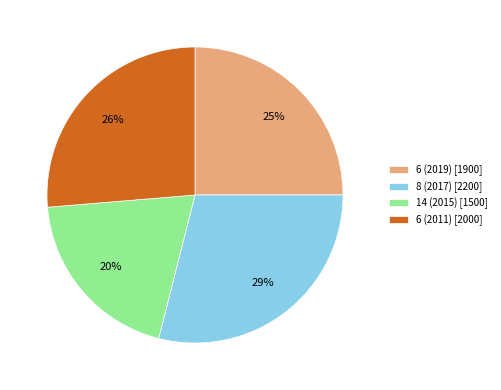

To the nearest percent, what portion does 6 (2019) represent?

25%